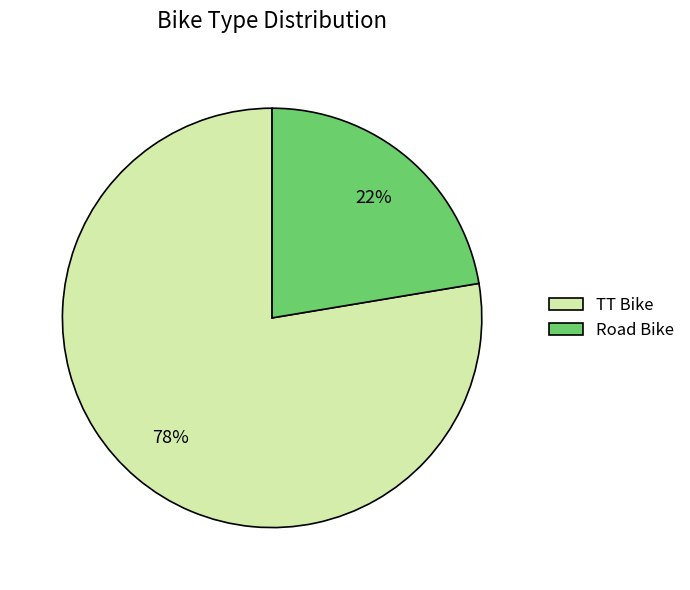

What percentage is the TT Bike slice, to the nearest percent?

78%